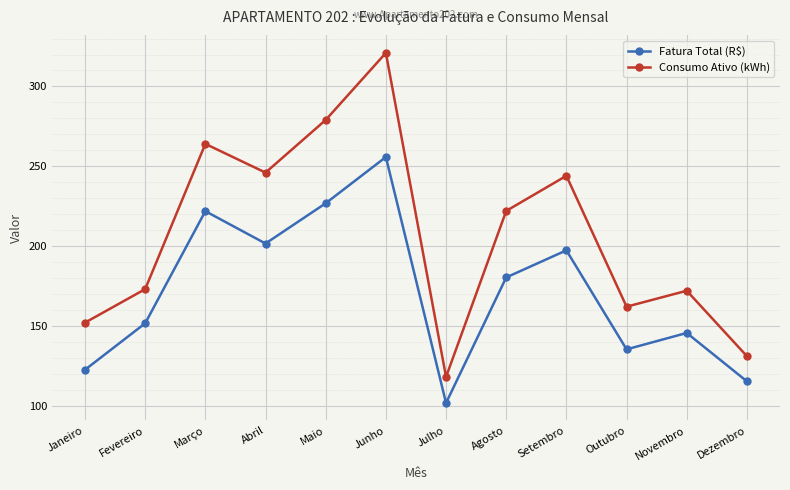

List the series in order of their peak value, highest first.

Consumo Ativo (kWh), Fatura Total (R$)